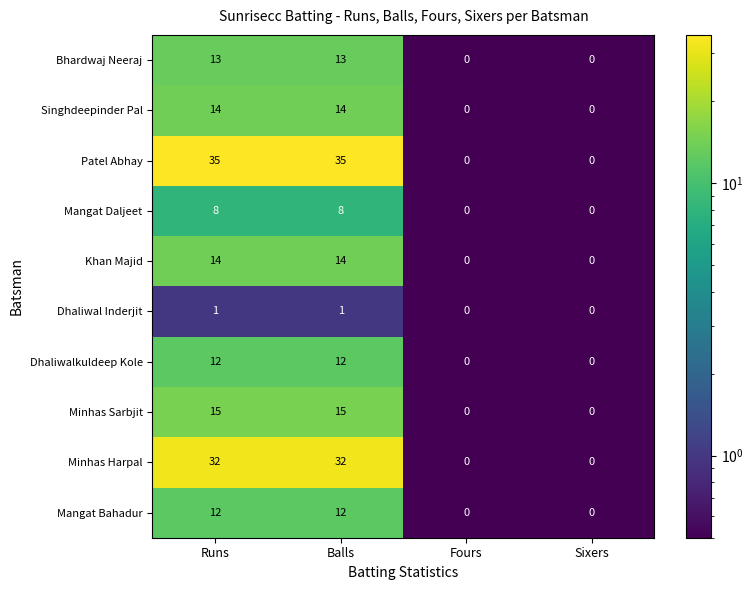

Is the value of Mangat Daljeet at Runs greater than the value of Minhas Harpal at Sixers?

Yes